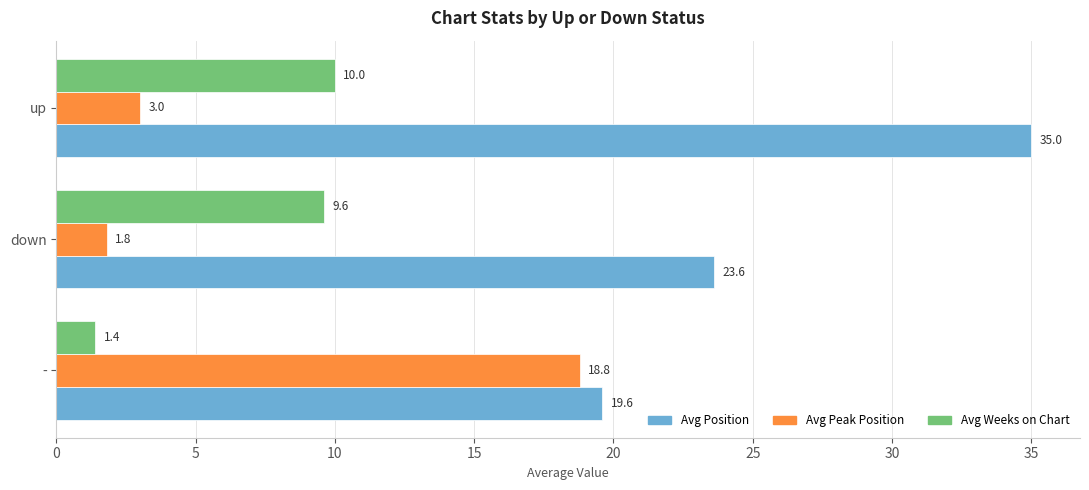

Which series changed the most between - and down?

Avg Peak Position